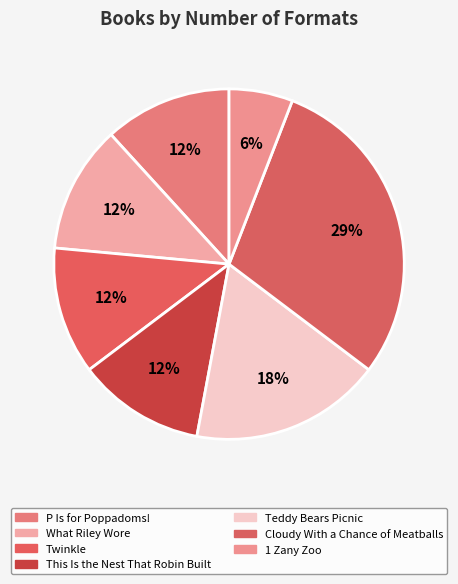

How many slices are in this pie chart?

7